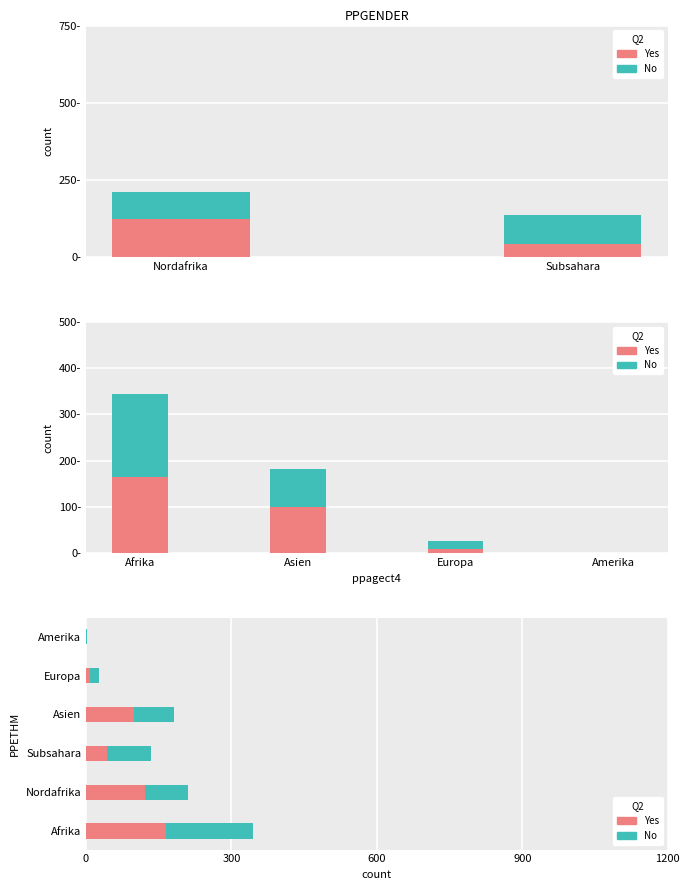

List the series in order of their peak value, highest first.

No, Yes